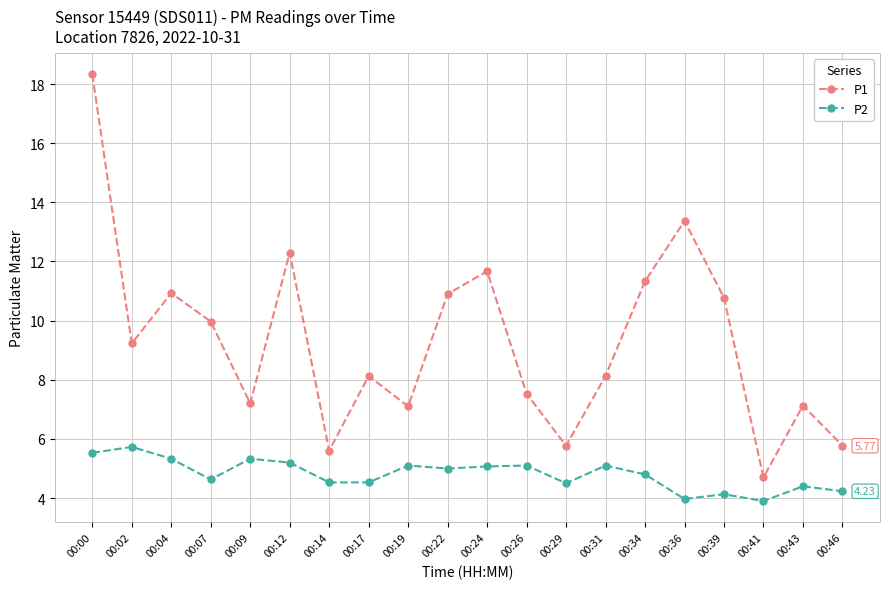

How many lines are shown in the chart?

2